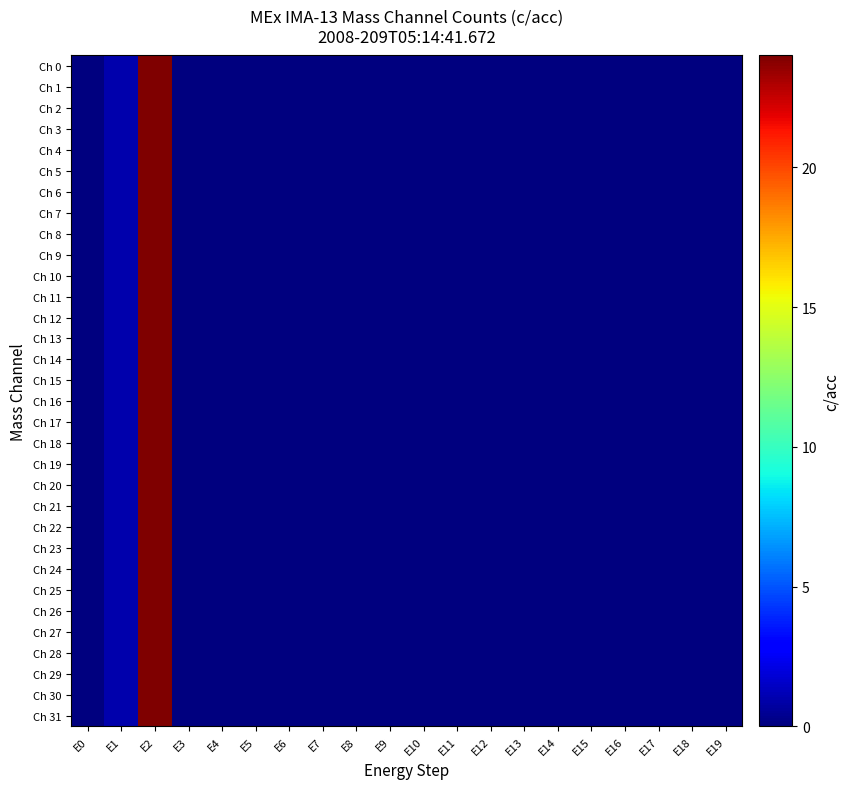

Which series has the largest range (max minus min)?

Ch 0